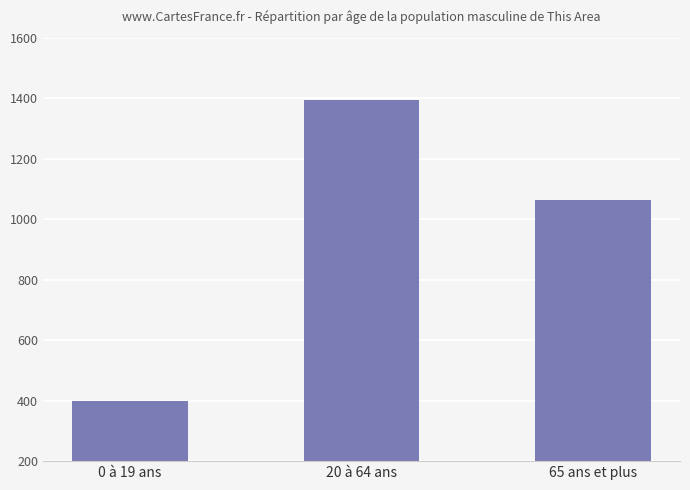

At which label does the data first exceed 1063?

20 à 64 ans